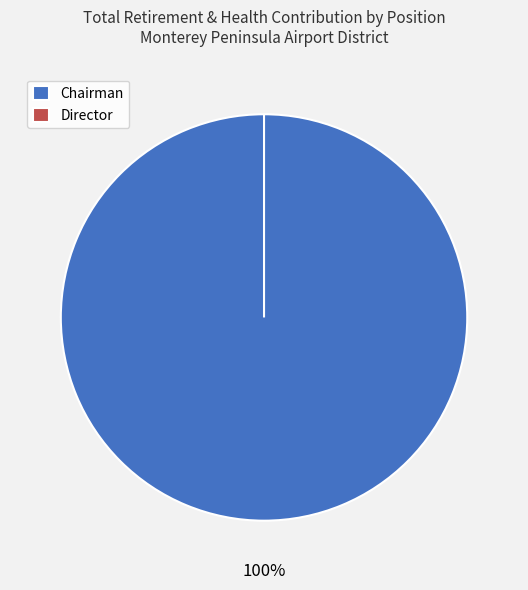

Is it true that Chairman is 93% of the pie?

False